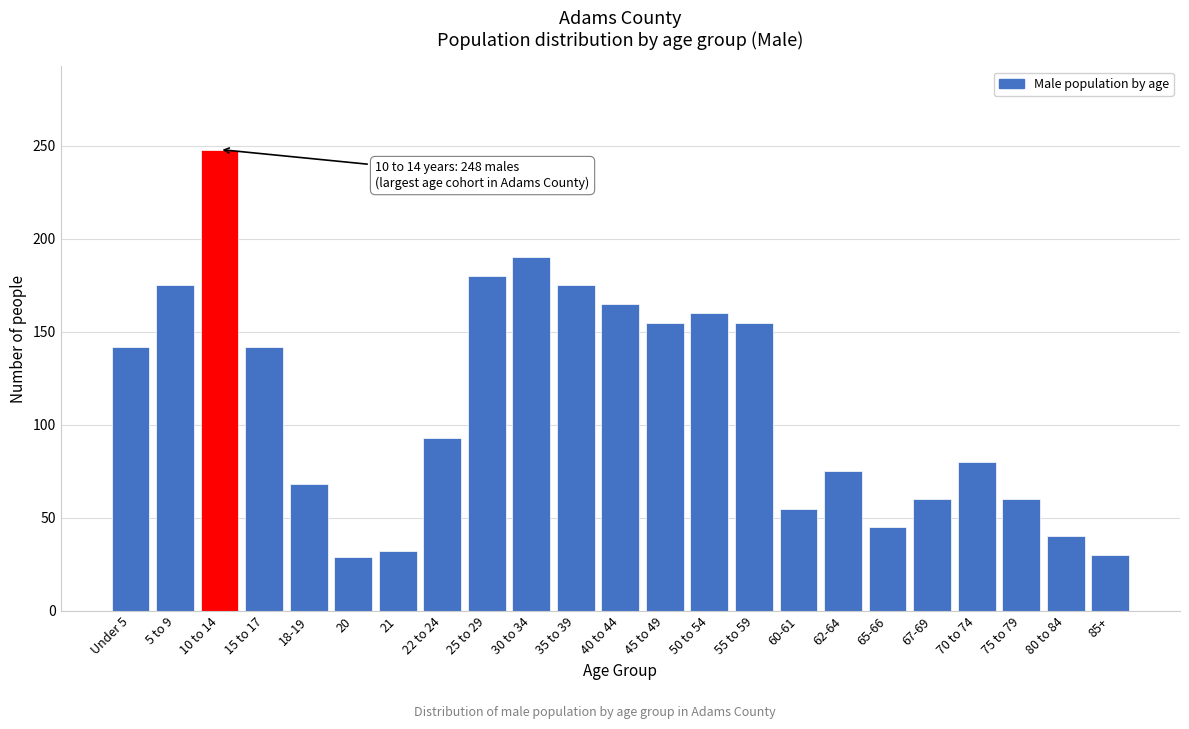

Which category has the highest value across all series?

10 to 14